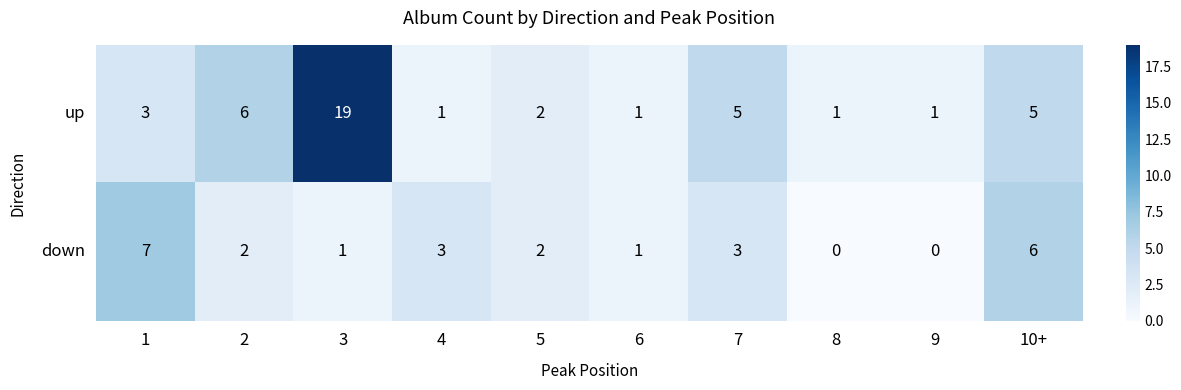

What is the total value across all series at 1?

10